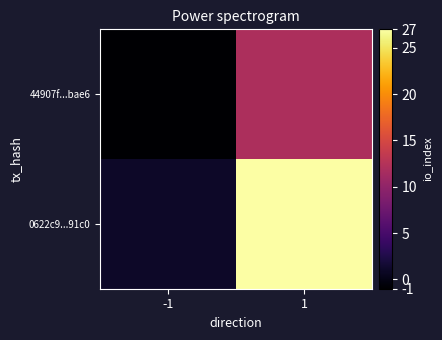

Rank the series at -1 from lowest to highest value.

44907f...bae6, 0622c9...91c0